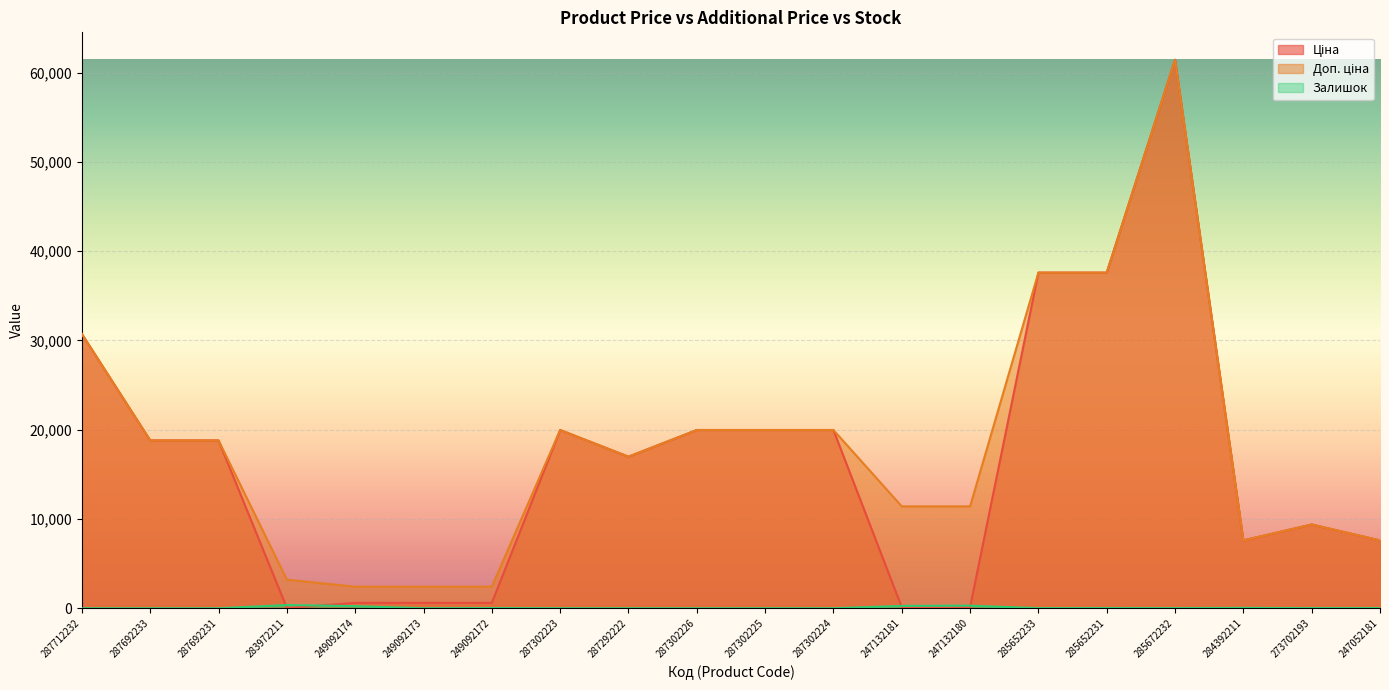

What is the difference between the maximum and minimum values in the Доп. ціна series?

59019.4